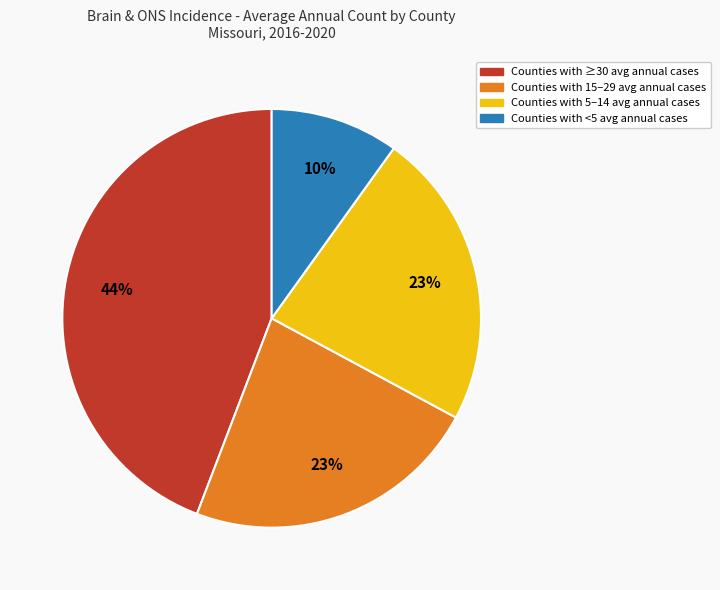

To the nearest percent, what is the average slice percentage?

25%